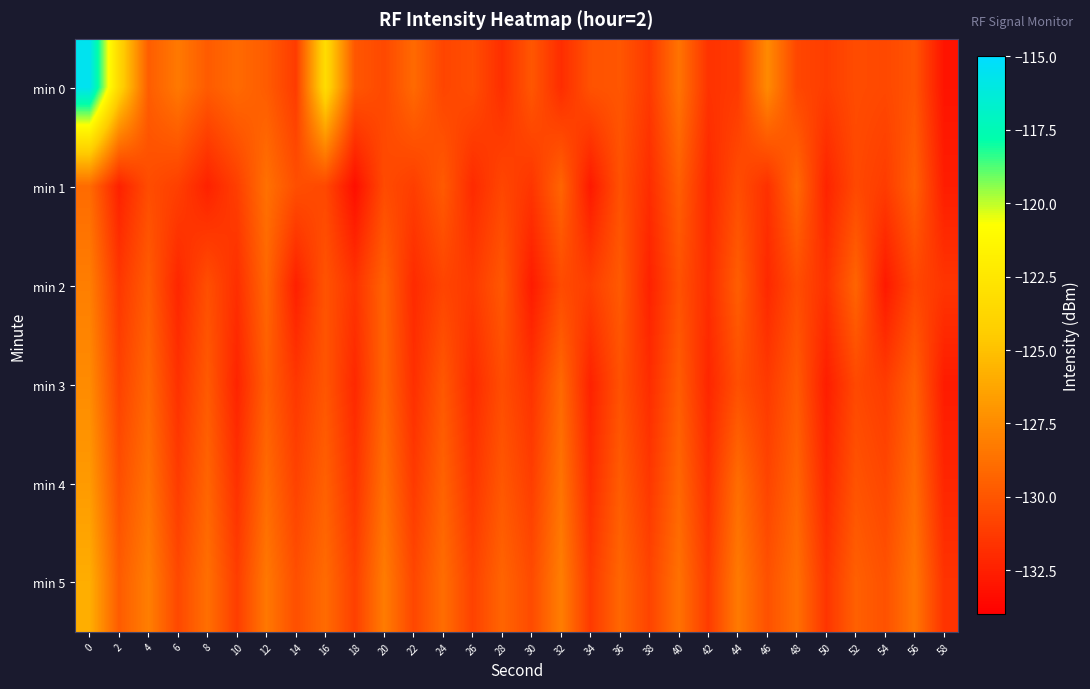

Reading right to left, transcribe all the data shown in this chart.

min 0: 58=-133.0	56=-130.1	54=-130.6	52=-130.4	50=-131.1	48=-130.7	46=-127.5	44=-131.3	42=-131.6	40=-128.6	38=-131.3	36=-130.0	34=-130.2	32=-131.9	30=-129.9	28=-131.8	26=-130.4	24=-130.8	22=-129.1	20=-130.6	18=-129.9	16=-123.3	14=-131.2	12=-129.7	10=-129.1	8=-129.7	6=-128.3	4=-129.6	2=-123.6	0=-115.6
min 1: 58=-132.6	56=-129.5	54=-131.2	52=-130.6	50=-132.3	48=-129.1	46=-131.7	44=-130.4	42=-132.1	40=-129.6	38=-131.9	36=-130.2	34=-132.8	32=-129.3	30=-131.5	28=-130.7	26=-132.0	24=-129.8	22=-131.1	20=-130.5	18=-133.3	16=-130.6	14=-130.3	12=-128.7	10=-131.1	8=-132.4	6=-131.0	4=-130.4	2=-132.4	0=-129.0
min 2: 58=-131.5	56=-130.7	54=-132.8	52=-129.3	50=-131.7	48=-130.4	46=-132.1	44=-129.6	42=-131.9	40=-130.2	38=-132.4	36=-129.8	34=-131.1	32=-130.5	30=-132.7	28=-129.9	26=-131.3	24=-130.8	22=-132.0	20=-129.4	18=-131.6	16=-130.1	14=-132.5	12=-129.2	10=-131.8	8=-130.3	6=-132.2	4=-129.7	2=-131.4	0=-128.1
min 3: 58=-132.7	56=-129.5	54=-131.2	52=-130.6	50=-132.6	48=-129.8	46=-131.3	44=-130.3	42=-132.2	40=-129.7	38=-131.9	36=-130.2	34=-132.4	32=-129.1	30=-131.6	28=-130.4	26=-132.0	24=-129.9	22=-131.8	20=-129.3	18=-132.1	16=-130.0	14=-131.4	12=-129.6	10=-132.3	8=-129.8	6=-131.7	4=-129.2	2=-130.9	0=-127.5
min 4: 58=-132.2	56=-129.0	54=-130.7	52=-130.1	50=-132.1	48=-129.3	46=-130.8	44=-128.9	42=-131.7	40=-129.2	38=-131.4	36=-129.7	34=-131.9	32=-128.6	30=-131.1	28=-129.9	26=-131.5	24=-129.4	22=-131.3	20=-128.8	18=-131.6	16=-129.5	14=-130.9	12=-129.0	10=-131.7	8=-129.3	6=-131.2	4=-128.7	2=-130.3	0=-126.8
min 5: 58=-131.6	56=-128.5	54=-130.2	52=-129.5	50=-131.5	48=-128.8	46=-130.2	44=-128.3	42=-131.2	40=-128.7	38=-130.8	36=-129.2	34=-131.3	32=-128.1	30=-130.5	28=-129.3	26=-130.9	24=-128.9	22=-130.7	20=-128.2	18=-131.0	16=-129.0	14=-130.3	12=-128.4	10=-131.1	8=-128.8	6=-130.6	4=-128.1	2=-129.7	0=-125.9